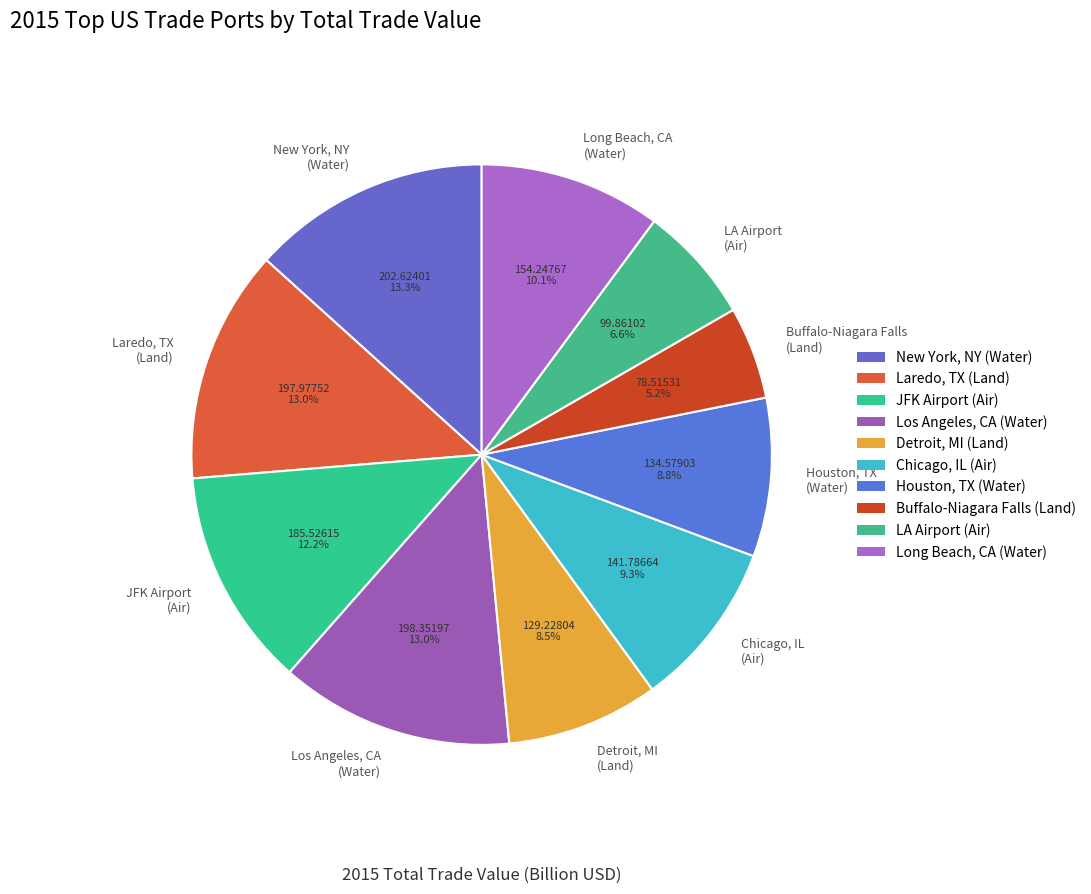

To the nearest percent, what is the difference between the largest and smallest slice percentages?

8%